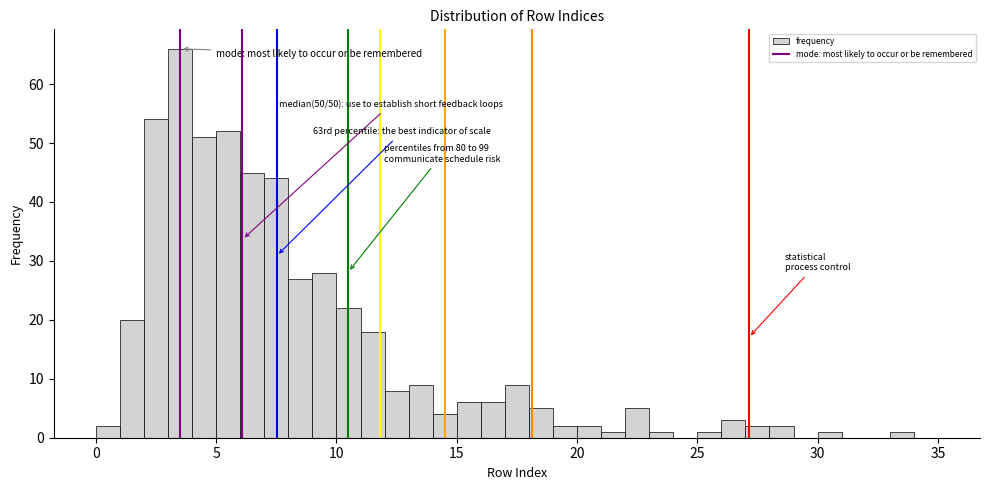

Around what value on the x-axis is the tallest bar? Give the approximate position of its centre, as read against the axis.

3.5